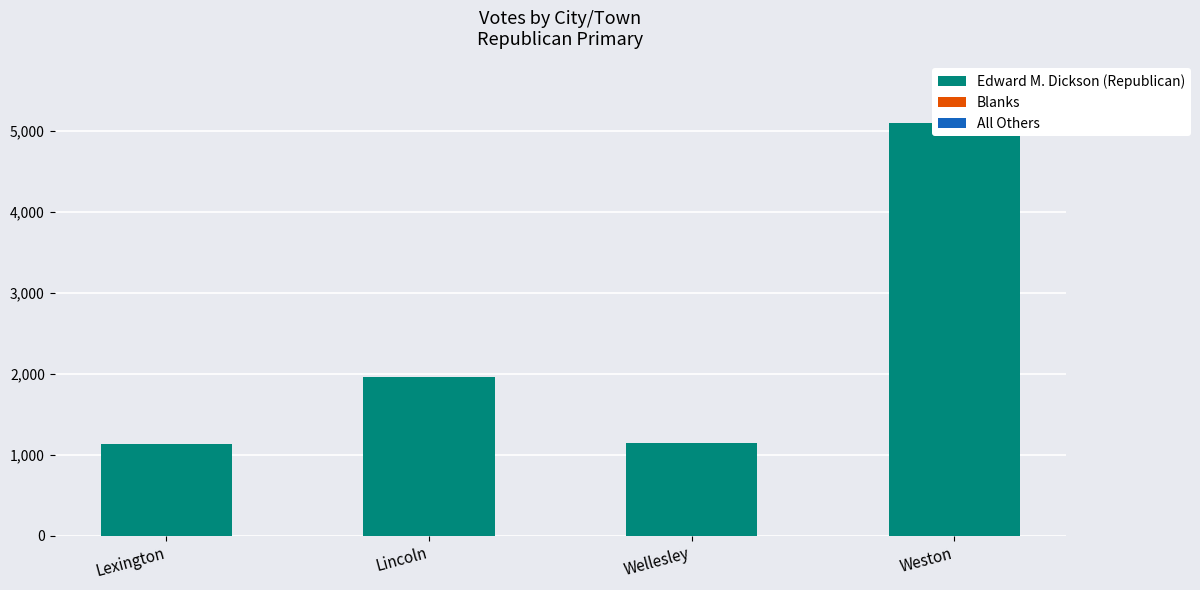

What is the label of the 2nd bar from the right?

Wellesley